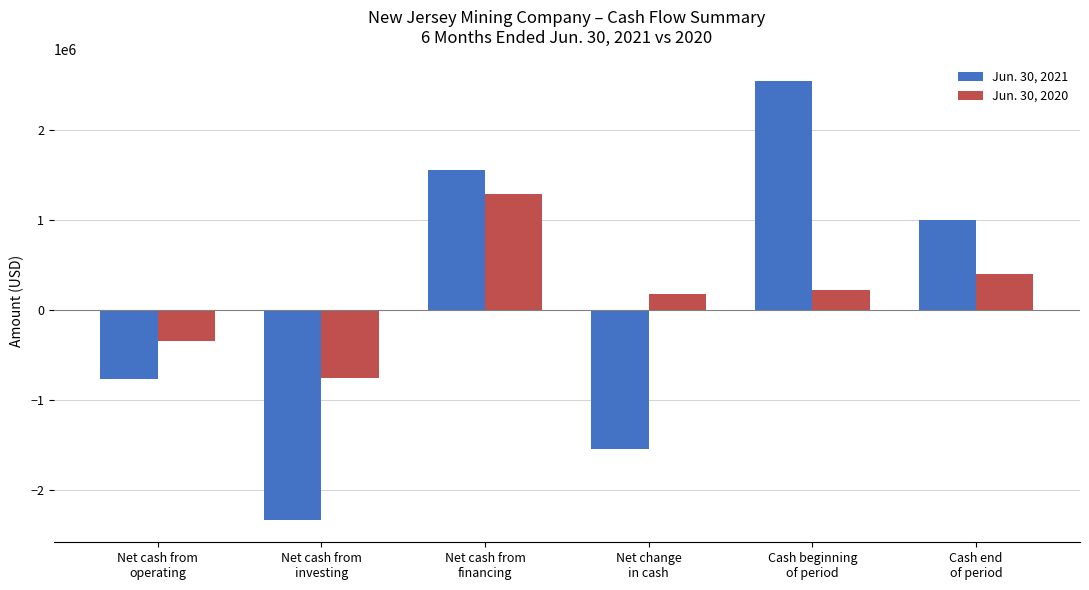

Where does the Jun. 30, 2020 series first go above 217796?

Net cash from
financing